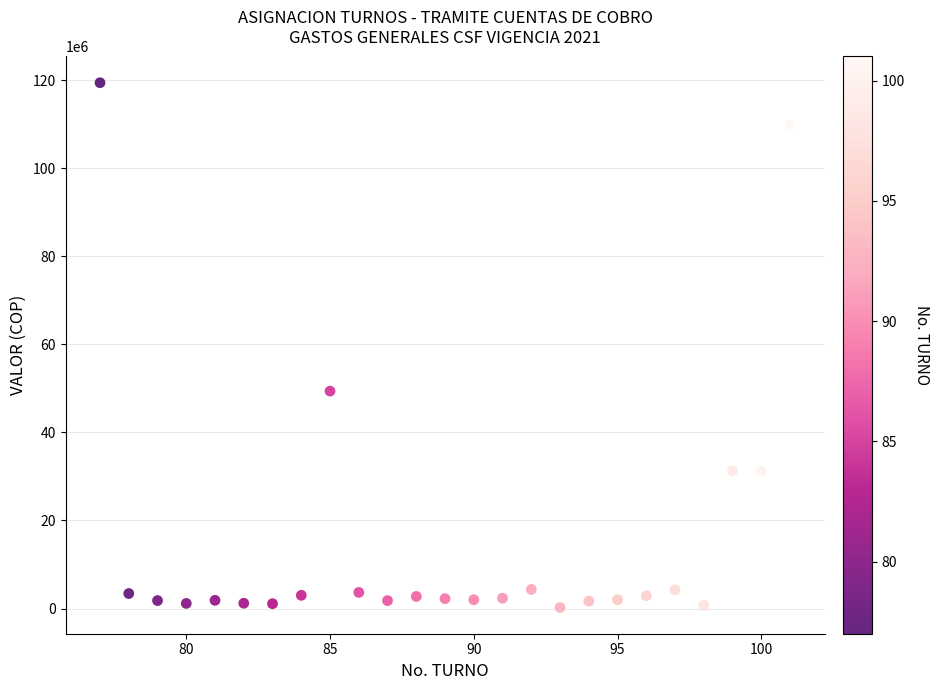

What Y value in the scatter plot is closest to 59813315?

49367966.3